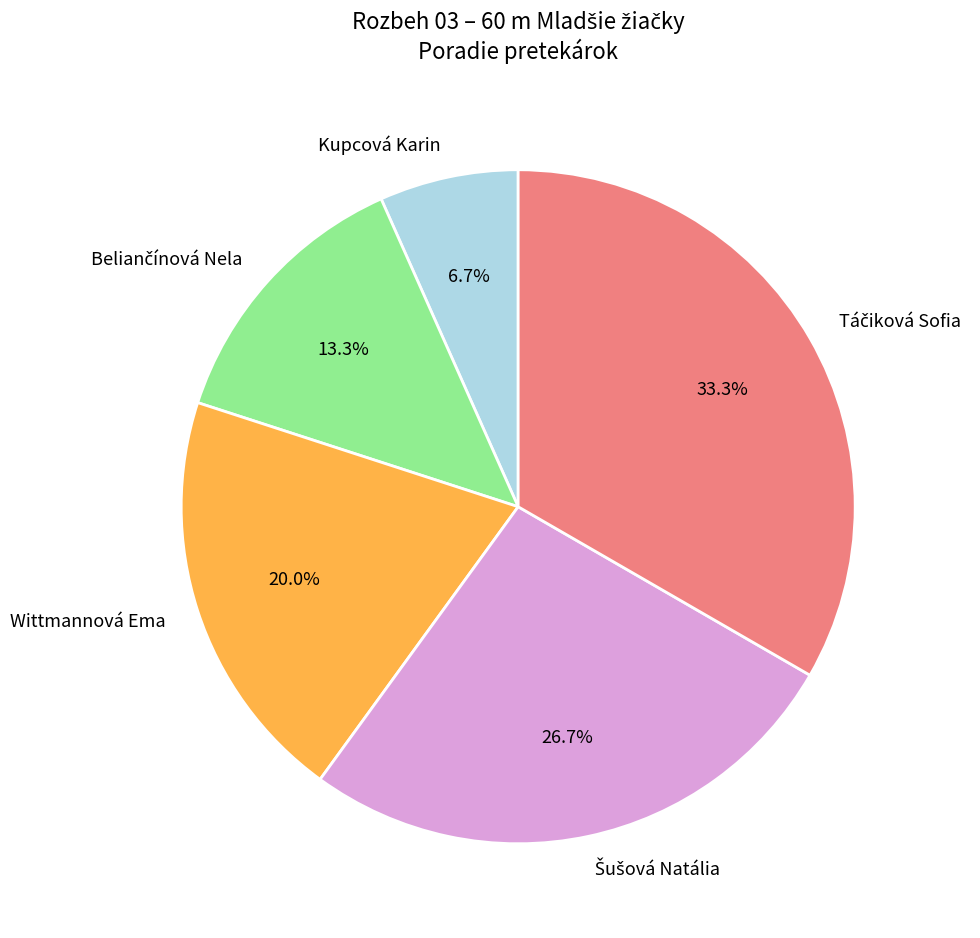

Which has a higher value, Kupcová Karin or Wittmannová Ema?

Wittmannová Ema